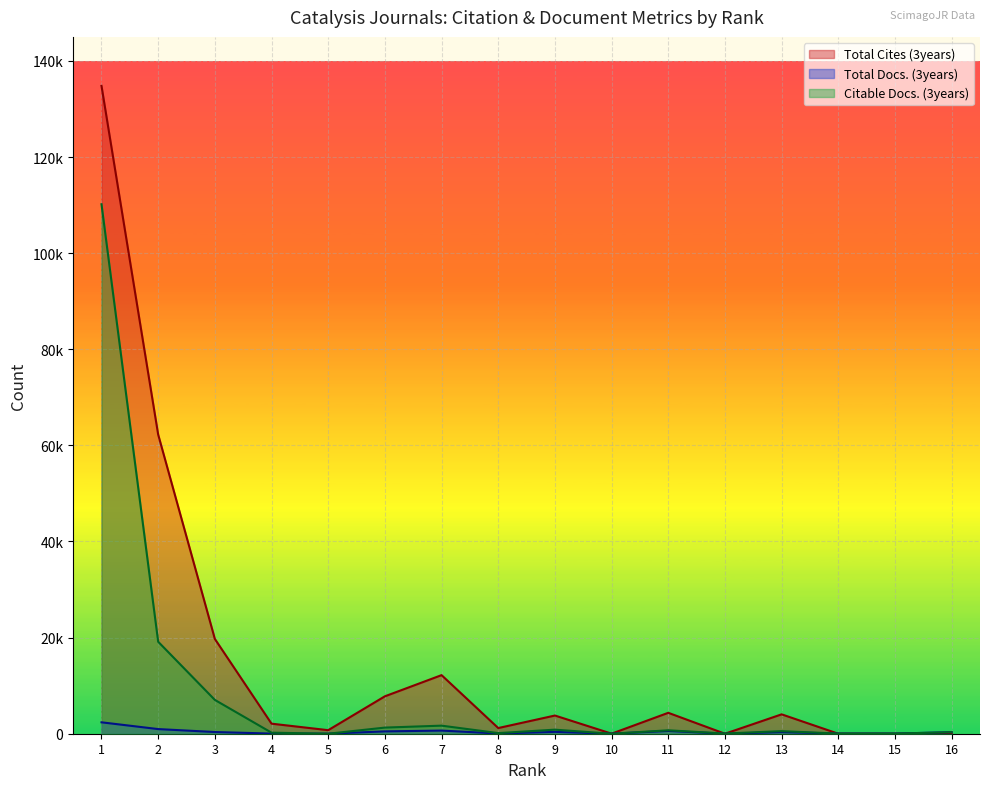

Reading left to right, transcribe all the data shown in this chart.

Total Cites (3years): 134803	62253	19725	2092	738	7786	12191	1180	3785	12	4352	0	4034	0	0	0
Total Docs. (3years): 2375	966	353	29	11	487	655	46	384	7	580	0	337	29	32	318
Citable Docs. (3years): 110175	19139	7037	221	0	1276	1679	129	844	1	710	41	536	28	30	314